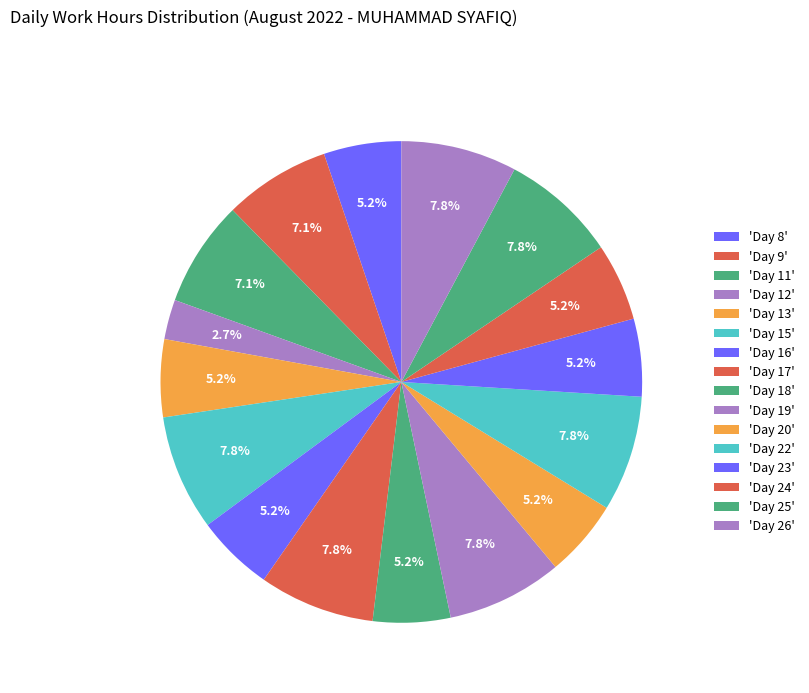

How many segments does this pie chart have?

16